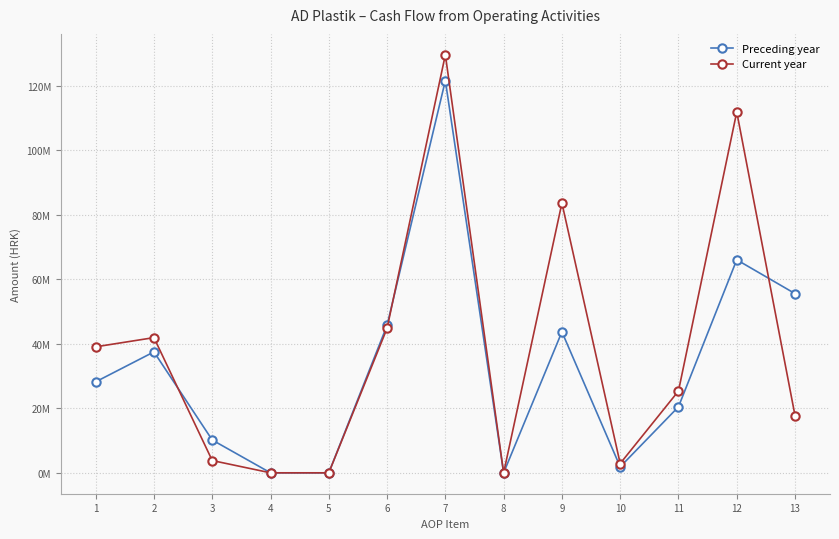

What is the difference between the maximum and minimum values in the Preceding year series?

121534811.6